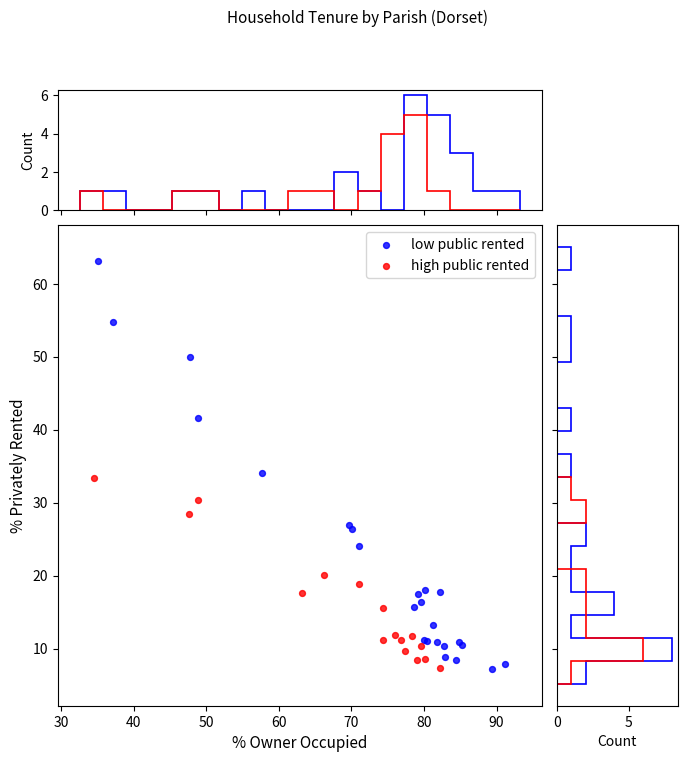

Which series contains the highest Y value?

low public rented